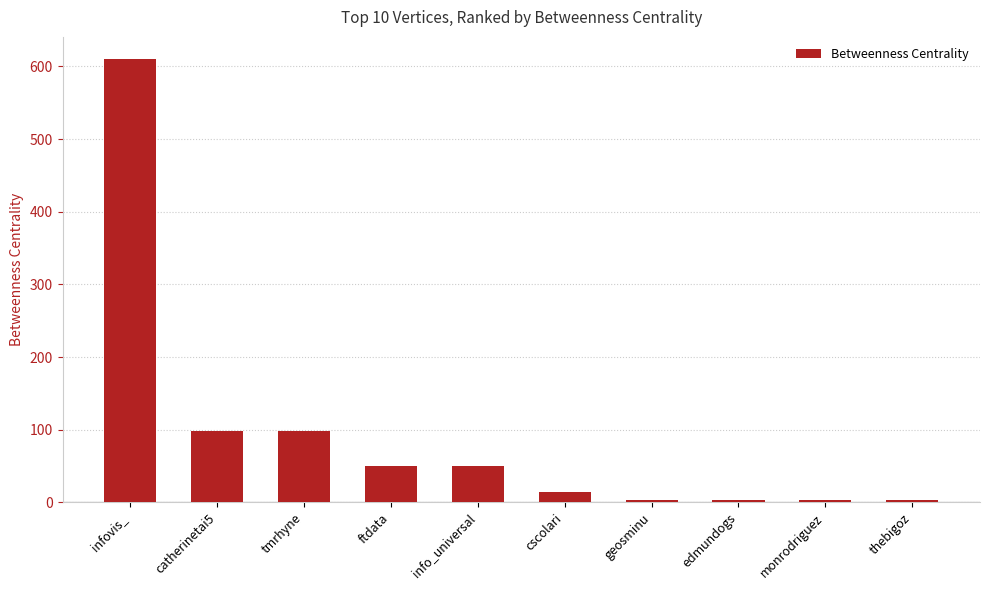

What is the value of the 3rd bar from the left?

98.0